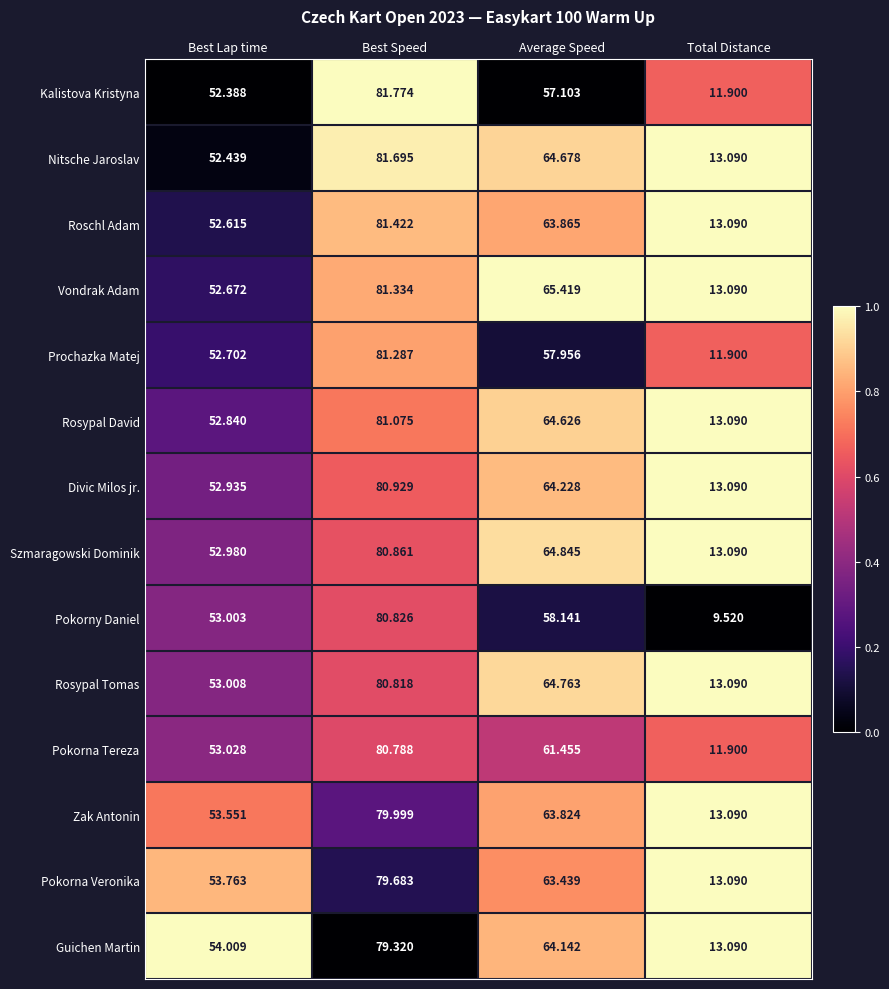

At which category does the chart reach its peak across all series?

Best Speed